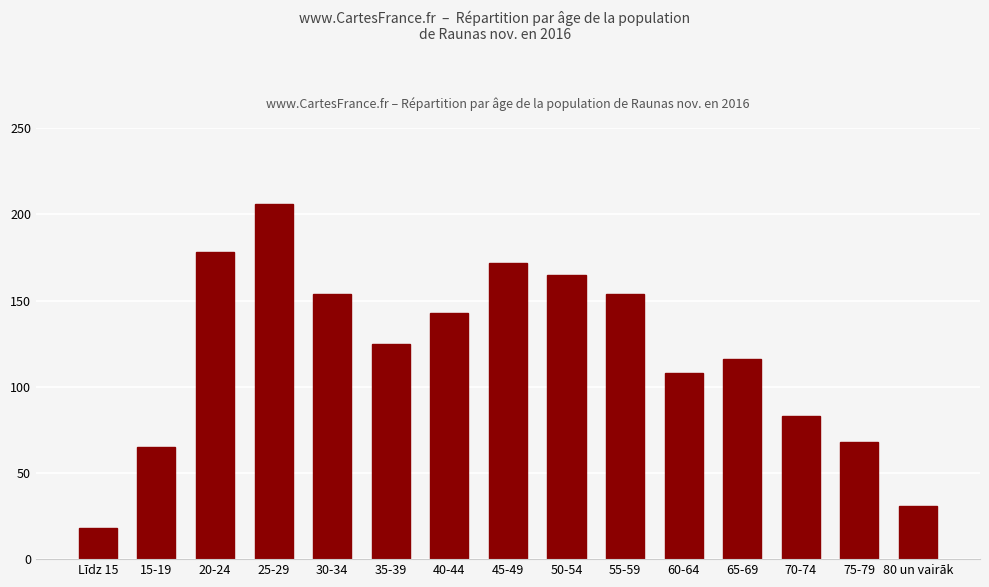

Does the chart contain any negative values?

No